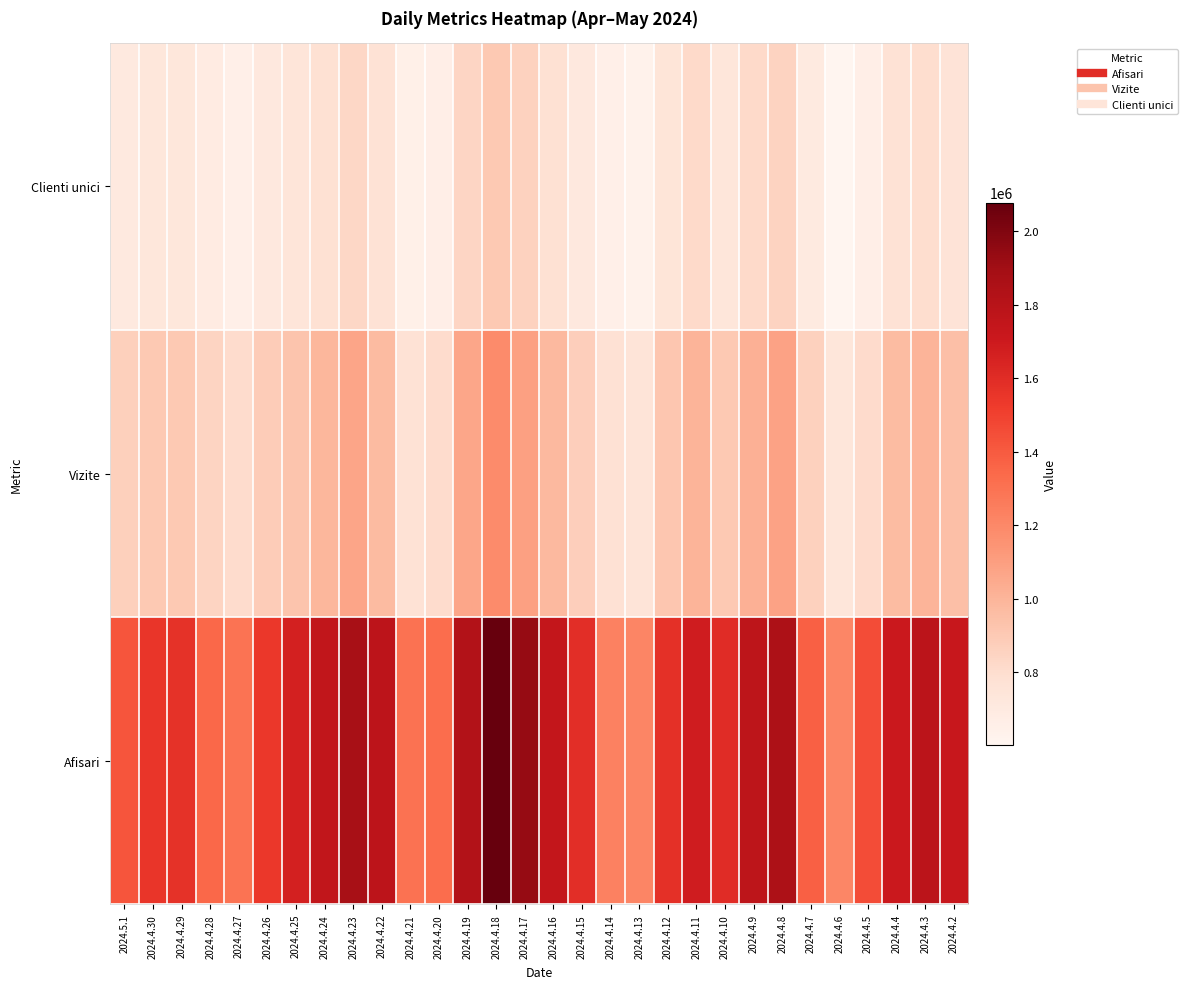

Reading left to right, extract all data points from this chart.

Afisari: 2024.5.1=1423115	2024.4.30=1558938	2024.4.29=1575932	2024.4.28=1349033	2024.4.27=1295219	2024.4.26=1547178	2024.4.25=1664499	2024.4.24=1754918	2024.4.23=1880903	2024.4.22=1782860	2024.4.21=1300529	2024.4.20=1326266	2024.4.19=1826625	2024.4.18=2077173	2024.4.17=1933412	2024.4.16=1743599	2024.4.15=1590874	2024.4.14=1234058	2024.4.13=1217613	2024.4.12=1578664	2024.4.11=1688169	2024.4.10=1603080	2024.4.9=1773013	2024.4.8=1850493	2024.4.7=1380003	2024.4.6=1211137	2024.4.5=1456067	2024.4.4=1709222	2024.4.3=1788683	2024.4.2=1731626
Vizite: 2024.5.1=869857	2024.4.30=903181	2024.4.29=906585	2024.4.28=850202	2024.4.27=808524	2024.4.26=890997	2024.4.25=930304	2024.4.24=990315	2024.4.23=1072146	2024.4.22=972850	2024.4.21=774523	2024.4.20=805888	2024.4.19=1069140	2024.4.18=1189217	2024.4.17=1098420	2024.4.16=980150	2024.4.15=879664	2024.4.14=781763	2024.4.13=755891	2024.4.12=916809	2024.4.11=1006721	2024.4.10=908092	2024.4.9=1020805	2024.4.8=1083425	2024.4.7=866062	2024.4.6=738859	2024.4.5=816464	2024.4.4=967682	2024.4.3=1005605	2024.4.2=949530
Clienti unici: 2024.5.1=710426	2024.4.30=730576	2024.4.29=735784	2024.4.28=690443	2024.4.27=661326	2024.4.26=713638	2024.4.25=746539	2024.4.24=786988	2024.4.23=836870	2024.4.22=773324	2024.4.21=651619	2024.4.20=663466	2024.4.19=840204	2024.4.18=905468	2024.4.17=859881	2024.4.16=784328	2024.4.15=718803	2024.4.14=659546	2024.4.13=635213	2024.4.12=751350	2024.4.11=818074	2024.4.10=737281	2024.4.9=819359	2024.4.8=852703	2024.4.7=701890	2024.4.6=603883	2024.4.5=664093	2024.4.4=775243	2024.4.3=801631	2024.4.2=764401